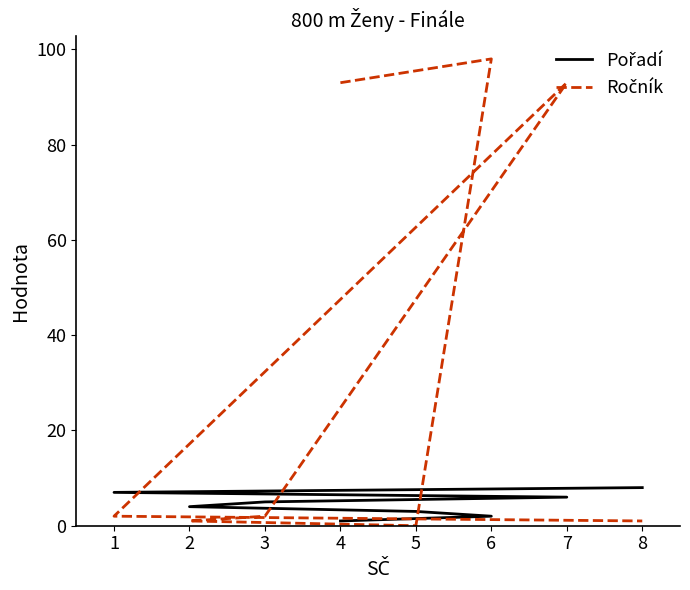

True or false: Ročník and Pořadí cross at least once.

True